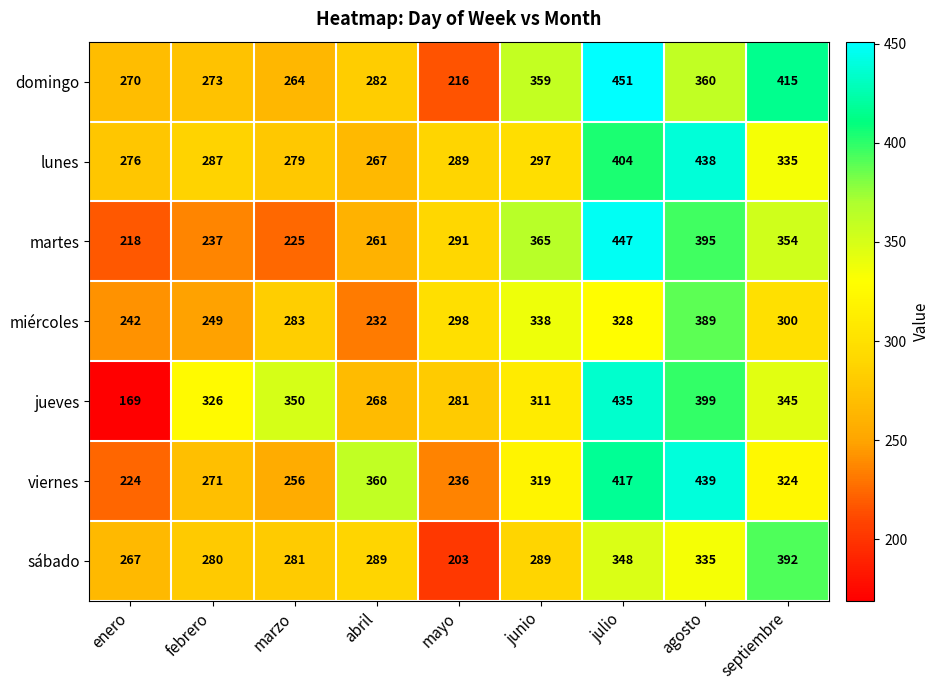

True or false: domingo has a value of 360 at agosto.

True